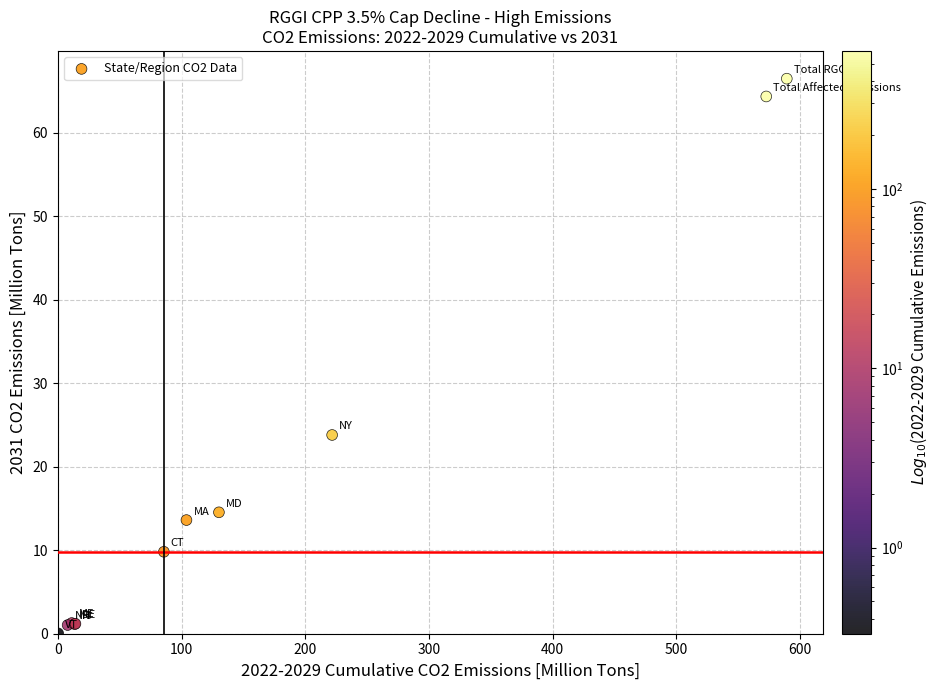

What Y value in the scatter plot is closest to 33?

23.8